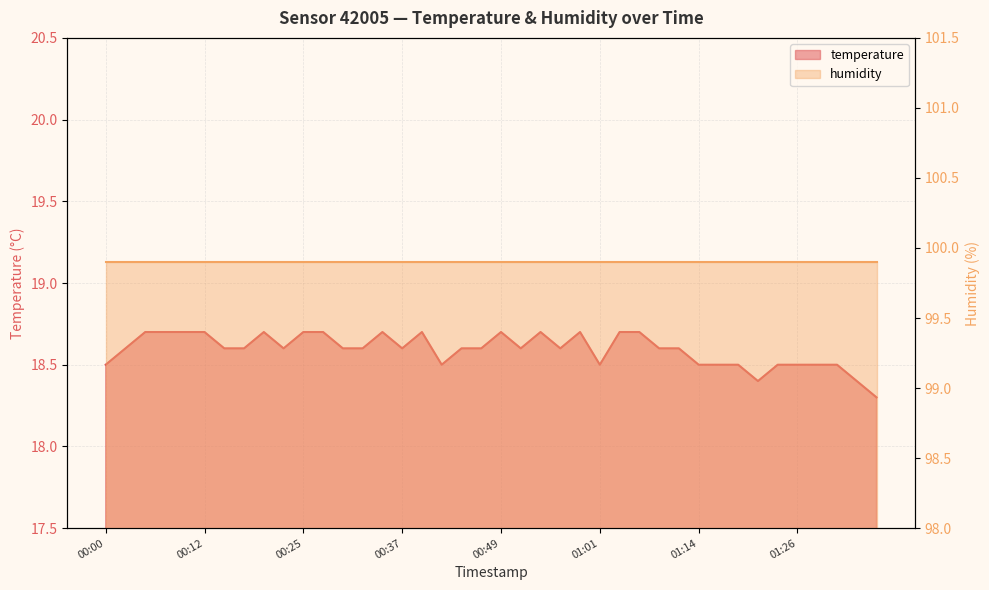

Count the values in the range 18 to 19.

40